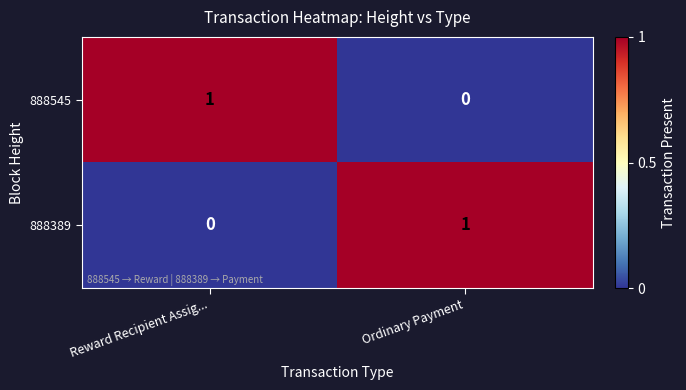

Reading left to right, list all the values displayed in this chart.

888545: Reward Recipient Assig...=1	Ordinary Payment=0
888389: Reward Recipient Assig...=0	Ordinary Payment=1